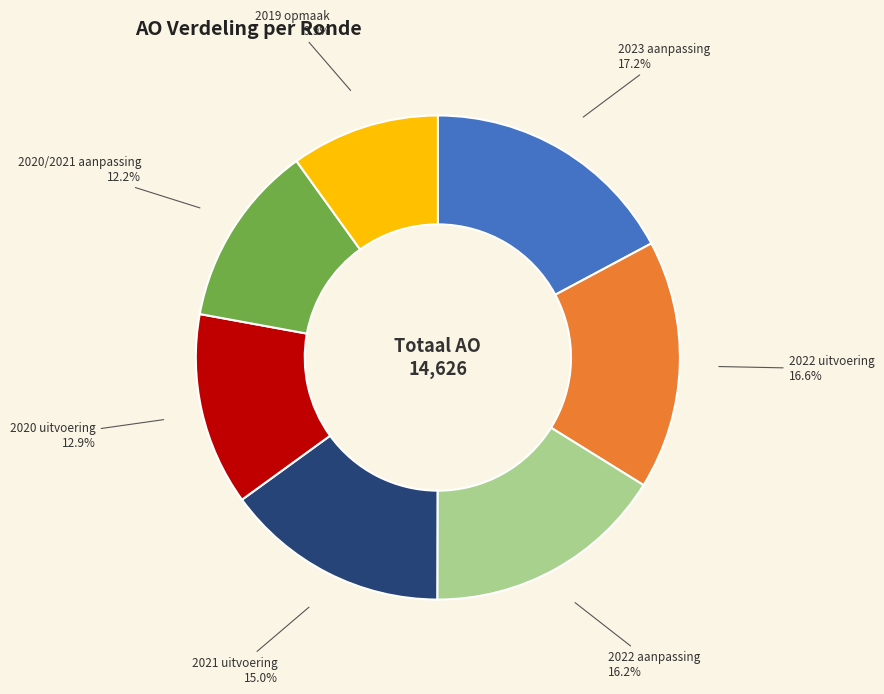

What is the total percentage of 2022 aanpassing and 2021 uitvoering?

31.2%